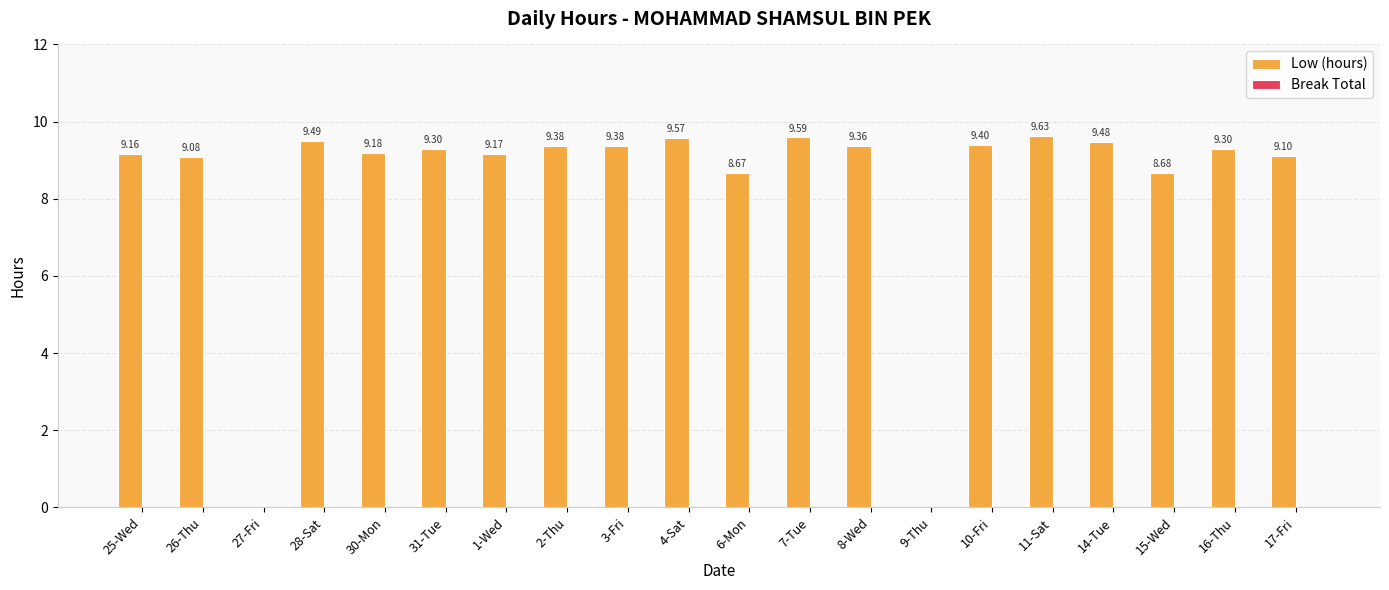

Approximately how many times larger is the value at 11-Sat compared to 8-Wed?

1.0